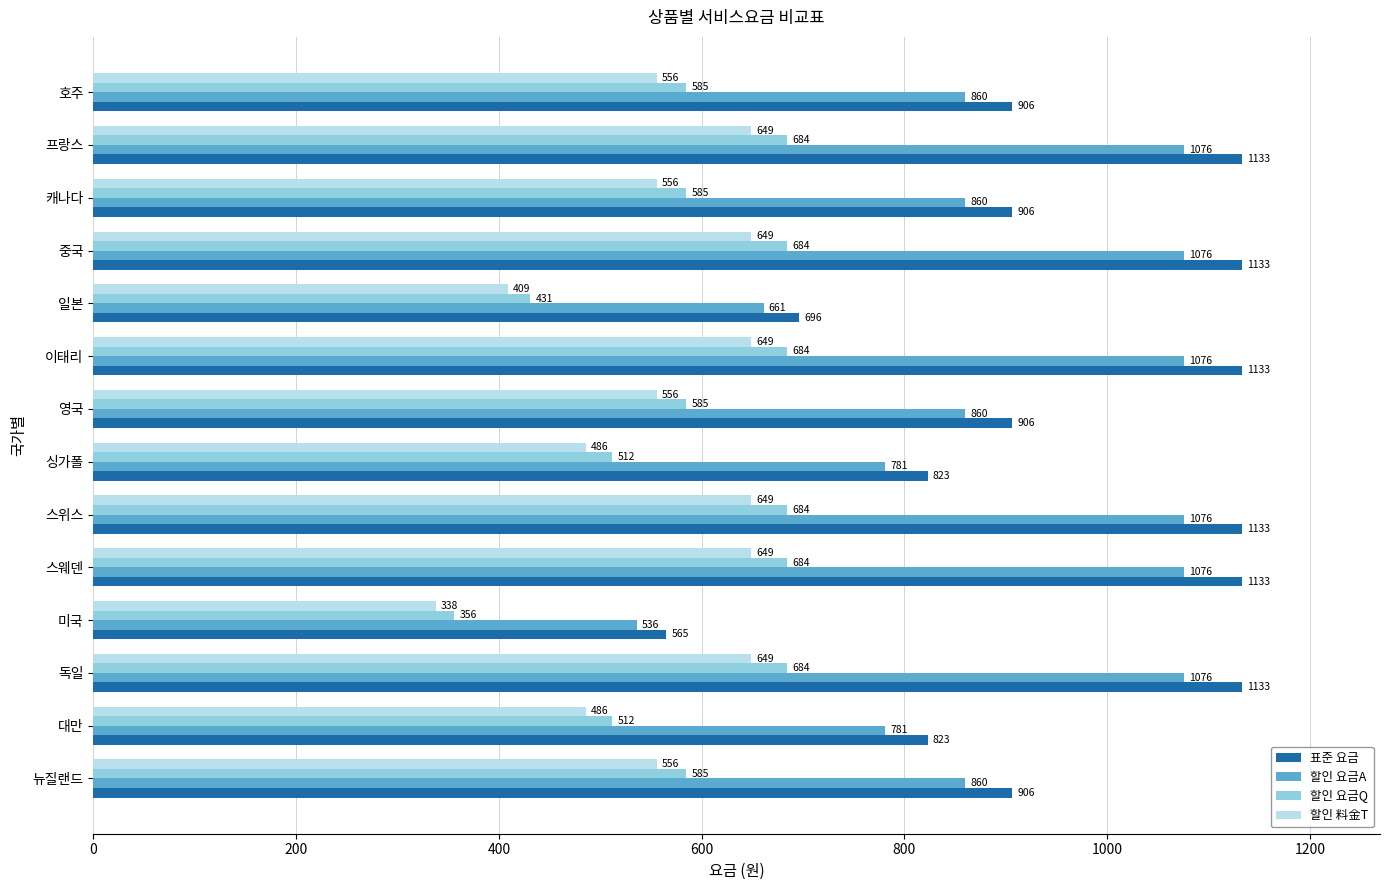

How many series are shown in this chart?

4